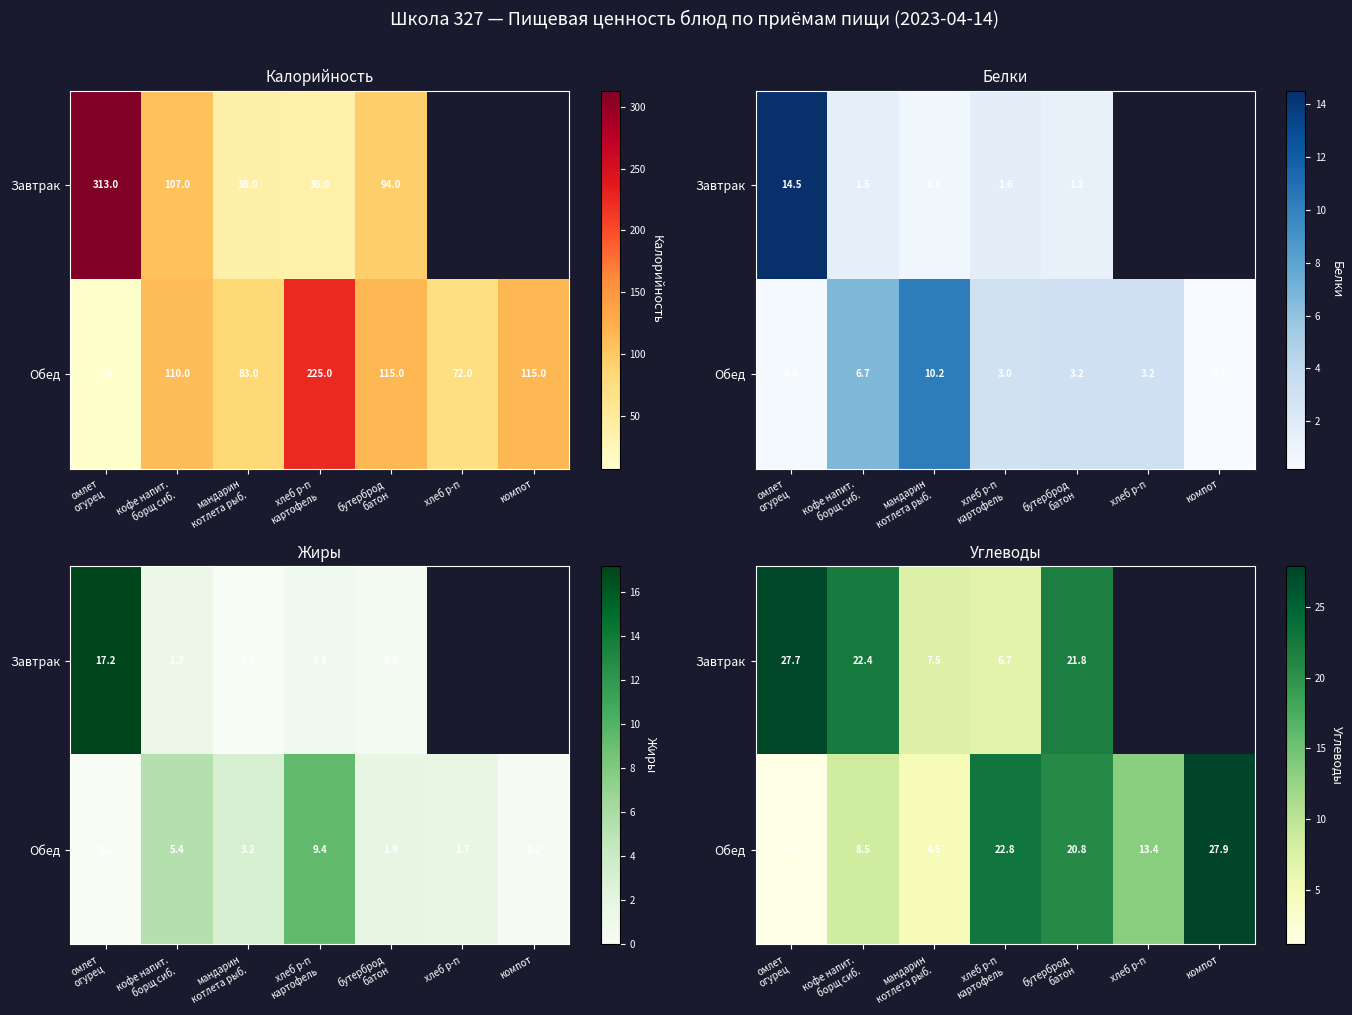

What is the difference between the Обед values at хлеб р-п картофель and бутерброд батон?

2.0